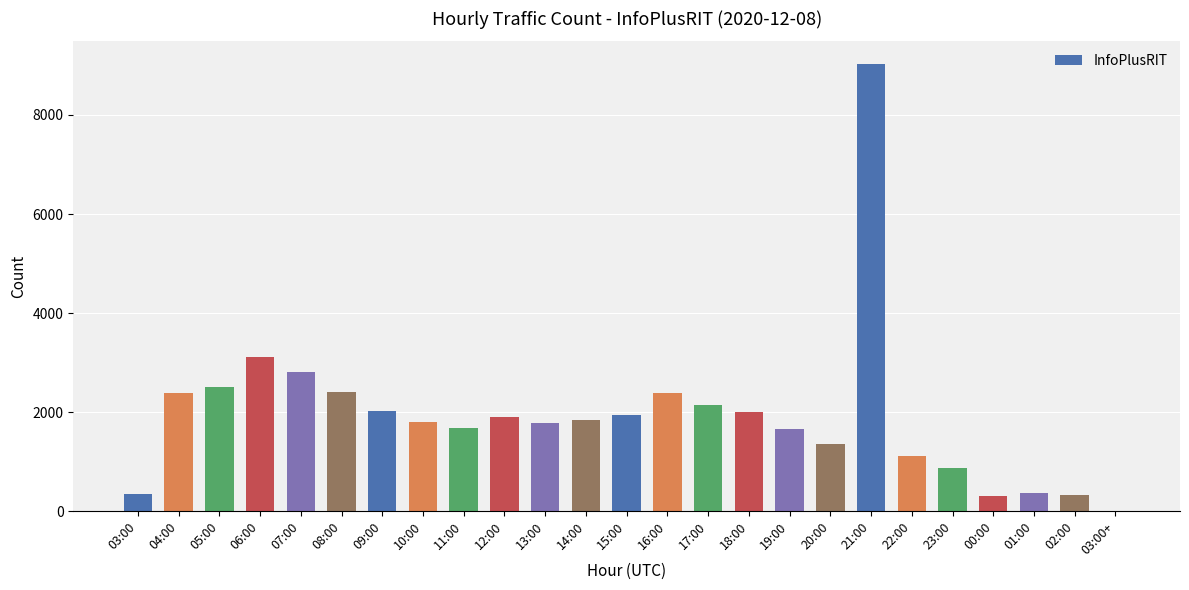

The value at 21:00 is 9034. True or false?

True